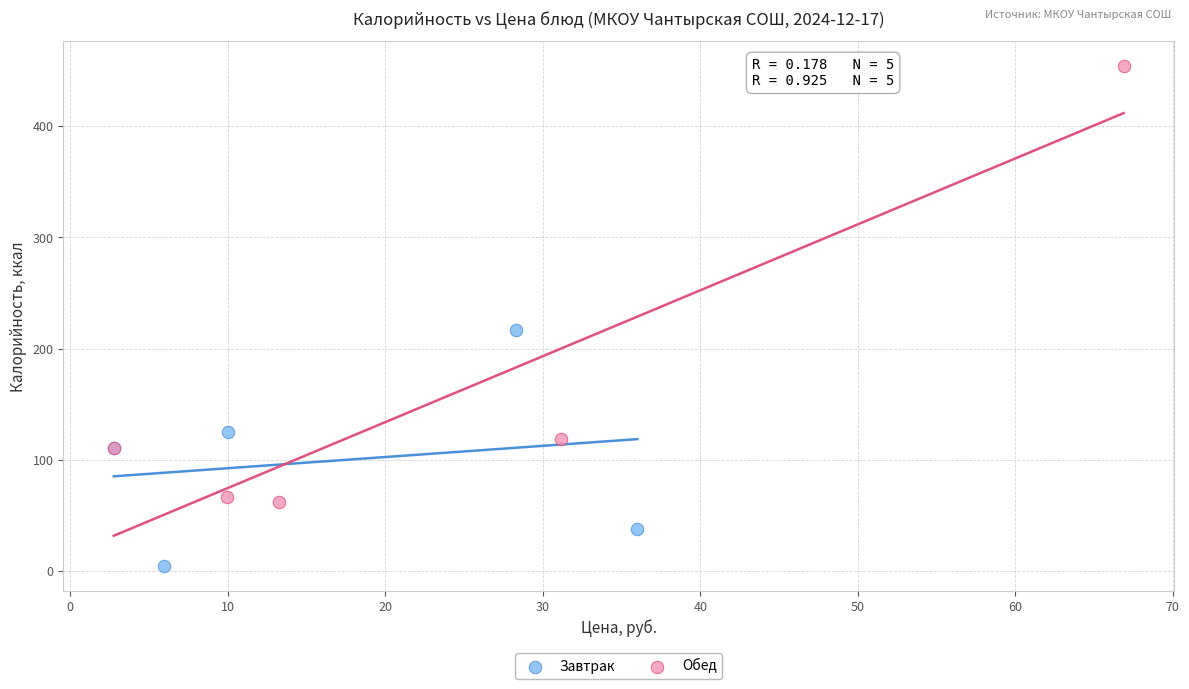

Which series contains the lowest Y value?

Завтрак